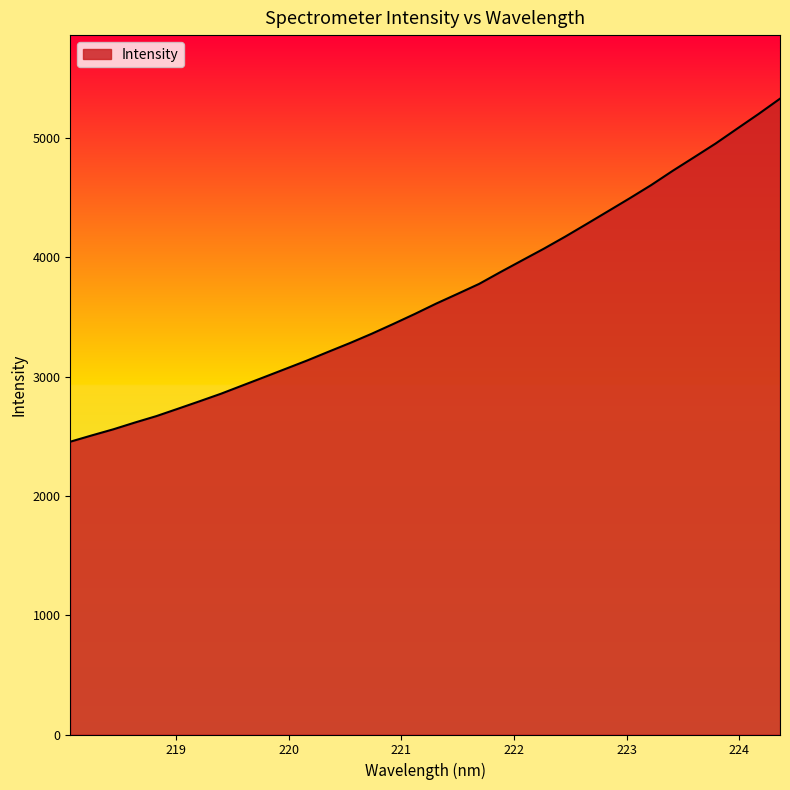

What is the greatest value displayed?

5328.2